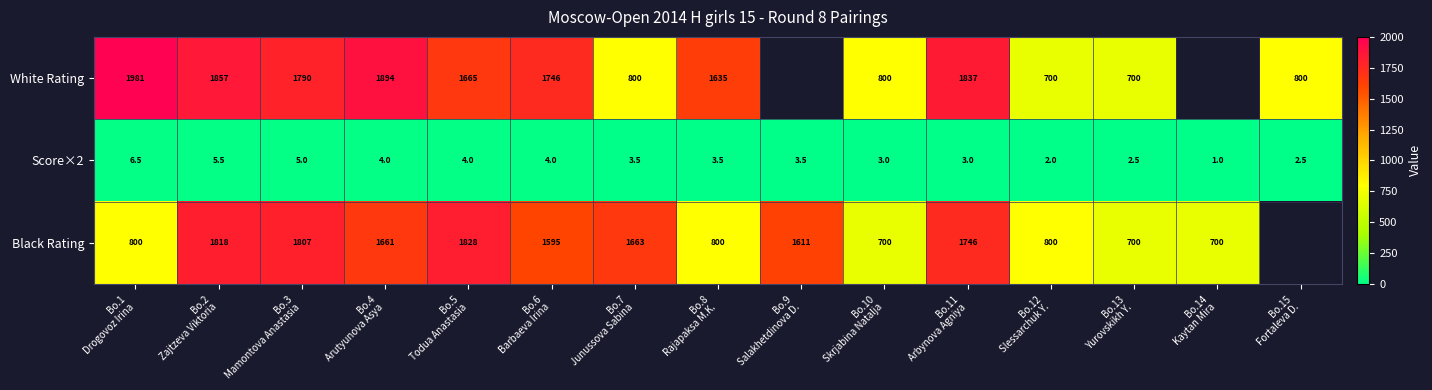

What is the lowest value of the Score×2 series?

1.0